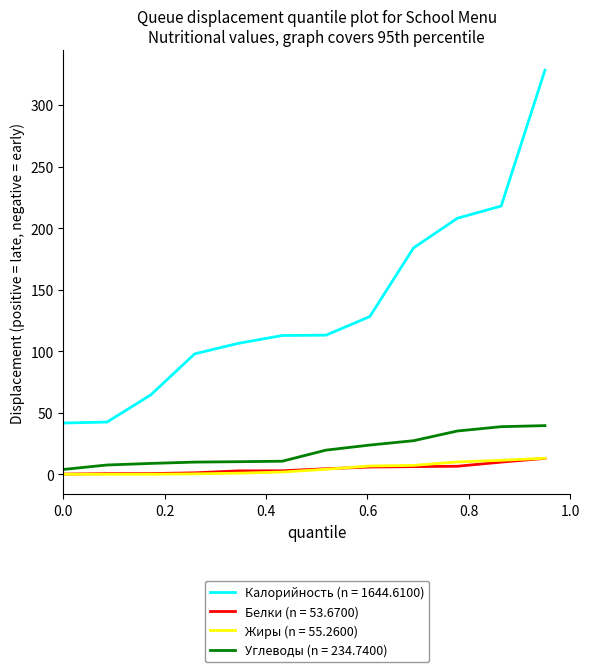

True or false: Калорийность (n = 1644.6100) and Углеводы (n = 234.7400) cross at least once.

False